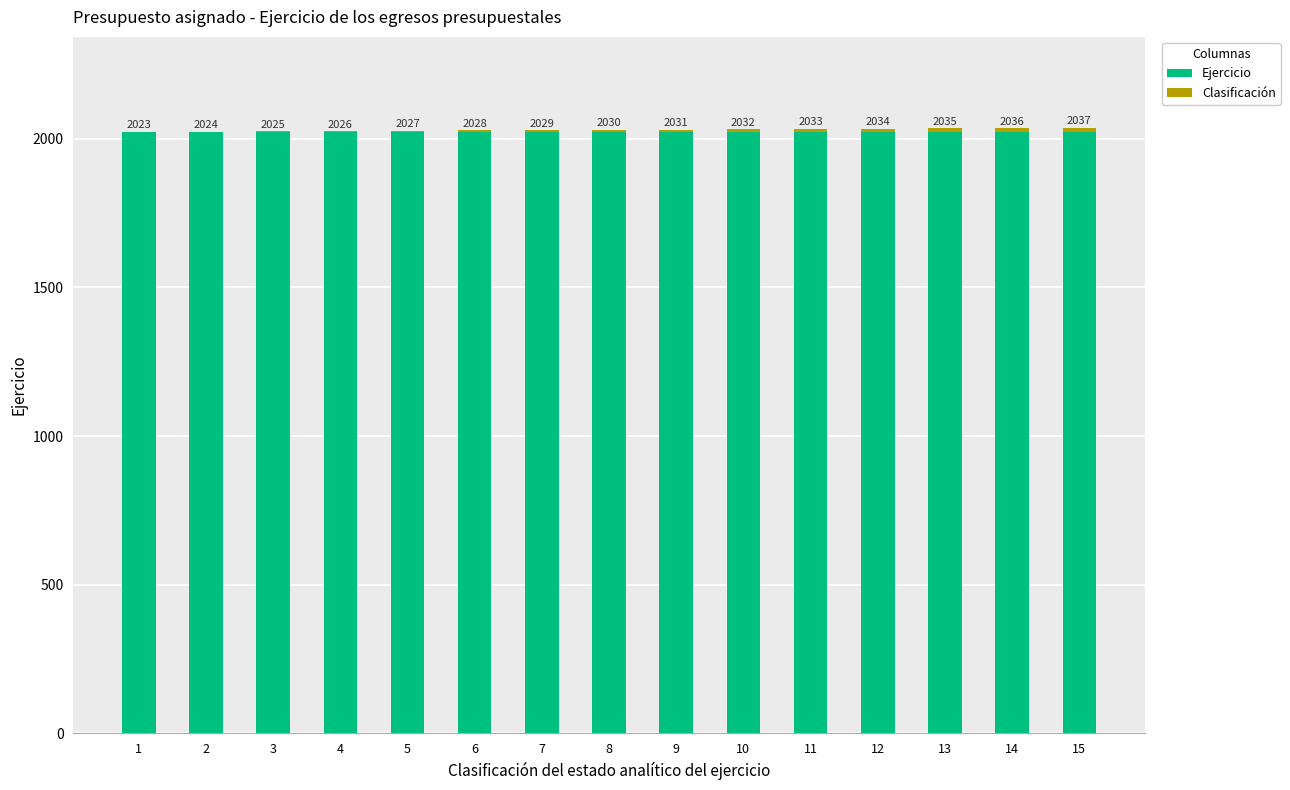

The Ejercicio series shows 2022 at 7. True or false?

True